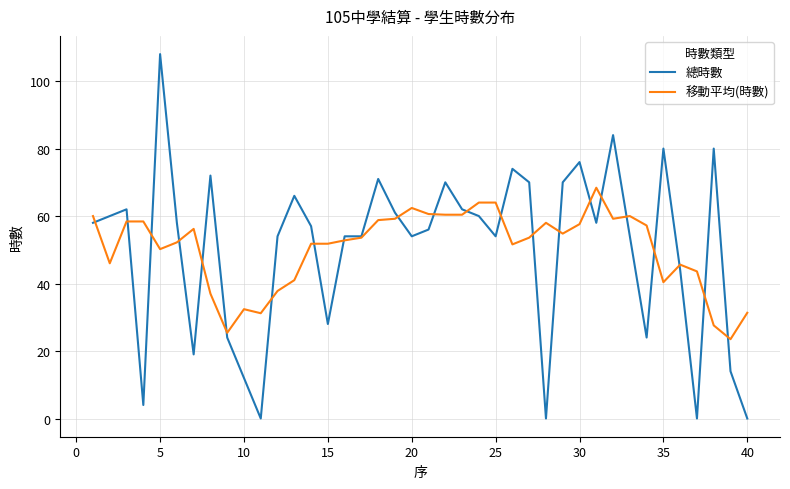

What are all the series names shown in the legend?

總時數, 移動平均(時數)